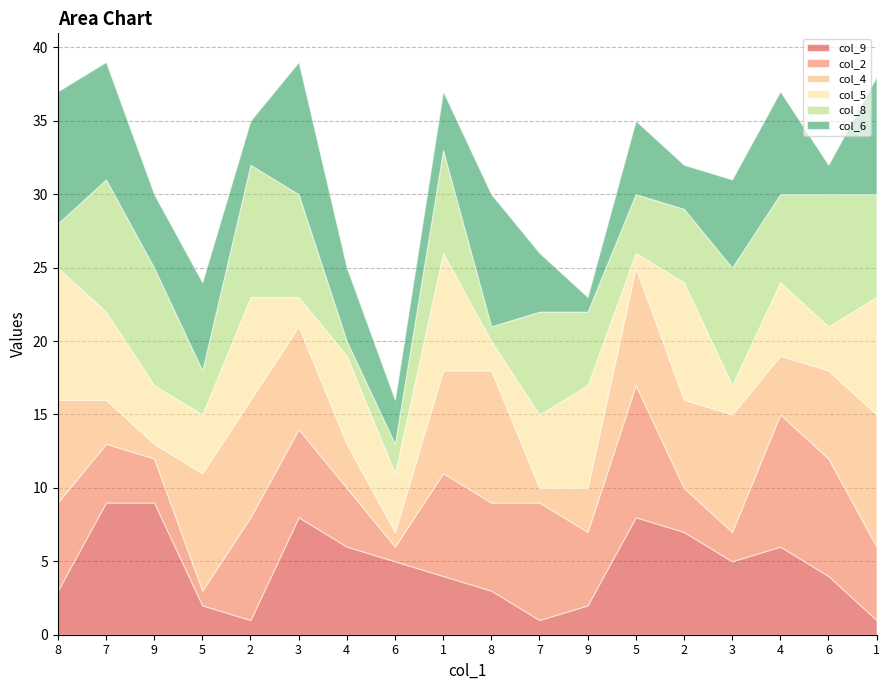

At how many categories does at least one series exceed 2?

18